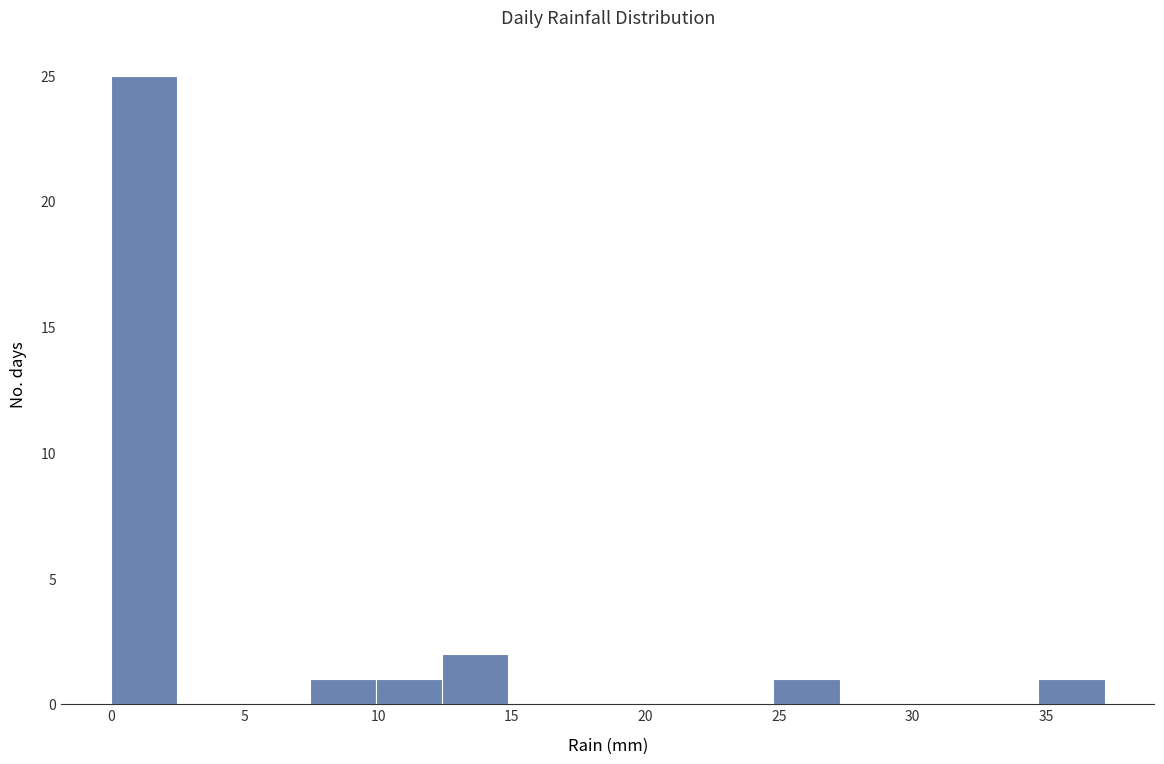

Reading left to right, transcribe this chart: for each bar, give the range it covers on the x-axis and its height. Neither the bar edges nor the heights are printed on the chart, so give them approximately, as read against the axes.

0.0 to 2.5: 25
2.5 to 5.0: 0
5.0 to 7.5: 0
7.5 to 10.0: 1
10.0 to 12.5: 1
12.5 to 15.0: 2
15.0 to 17.5: 0
17.5 to 20.0: 0
20.0 to 22.5: 0
22.5 to 25.0: 0
25.0 to 27.5: 1
27.5 to 30.0: 0
30.0 to 32.0: 0
32.0 to 34.5: 0
34.5 to 37.0: 1